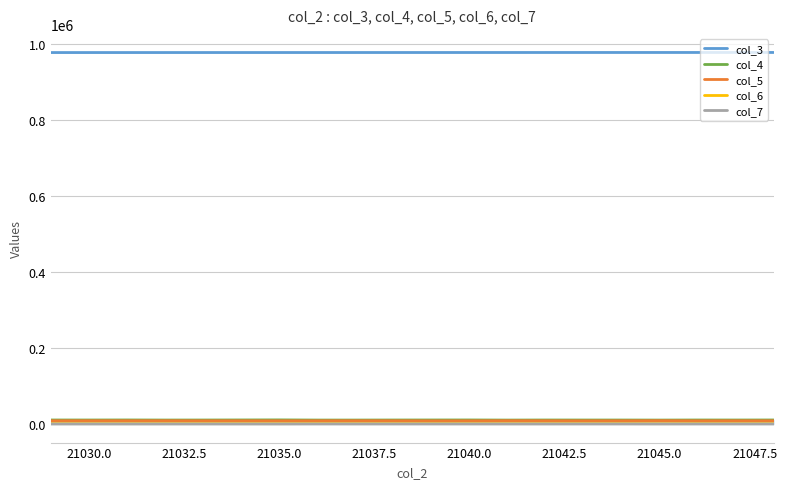

True or false: col_6 and col_3 cross at least once.

False